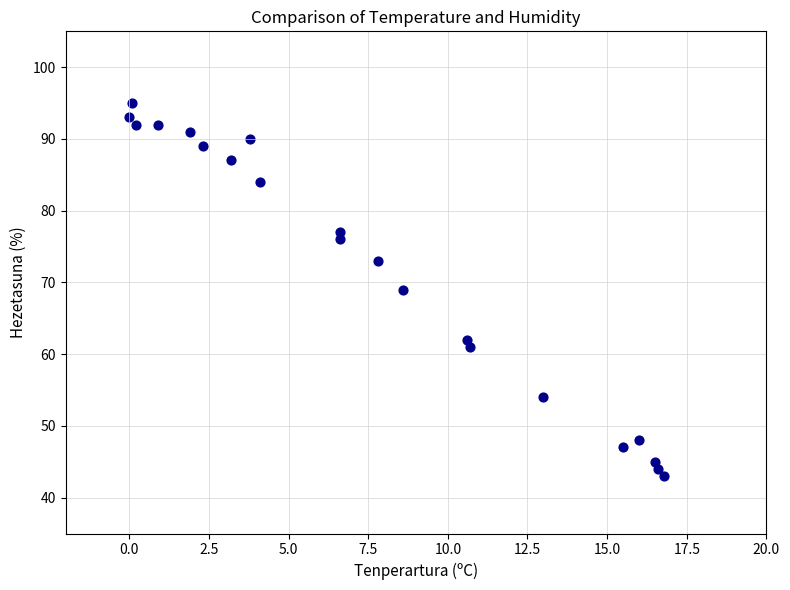

What is the range of Y values (max minus min)?

52